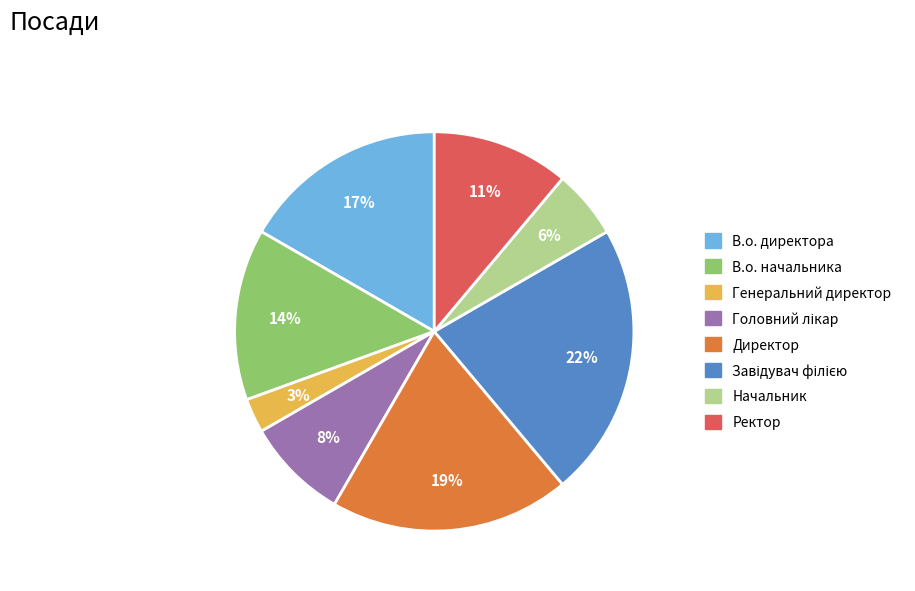

Is there any slice that represents more than half of the pie?

No